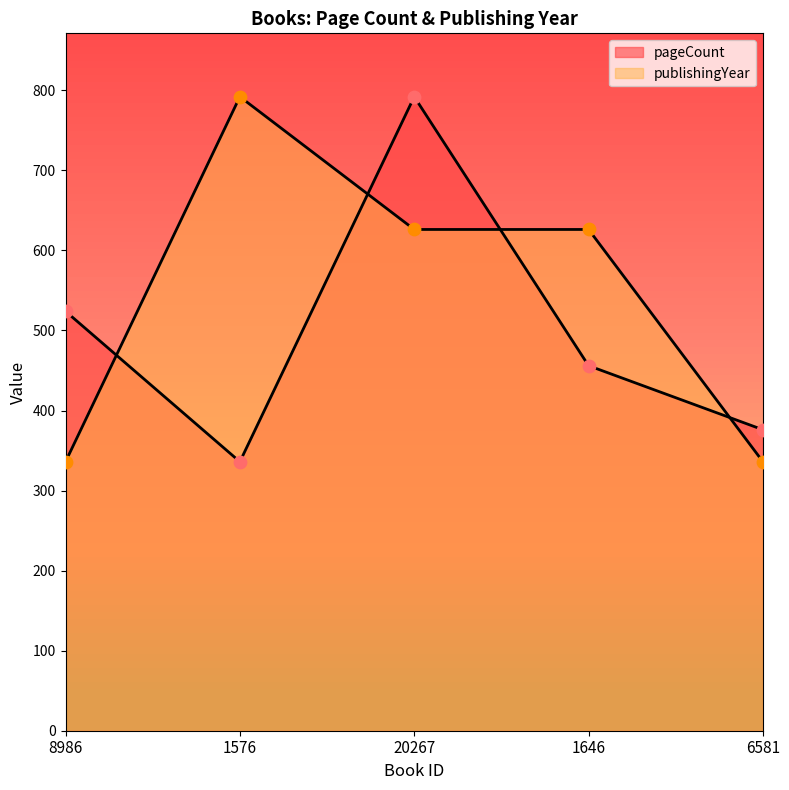

At how many categories does at least one series exceed 374?

5